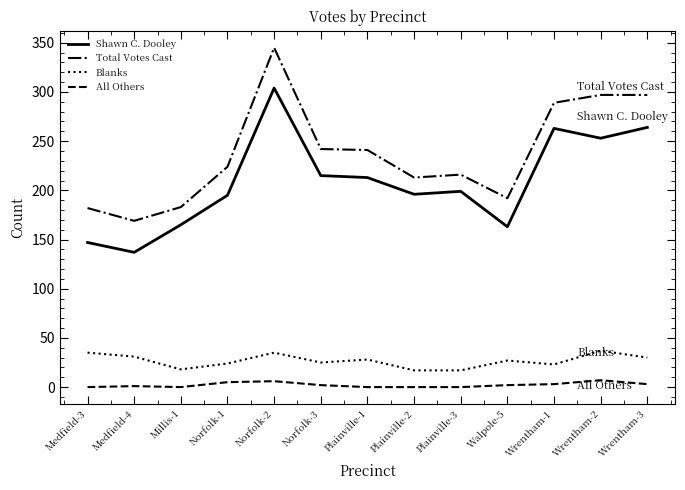

What is the sum of all Total Votes Cast values?

3090